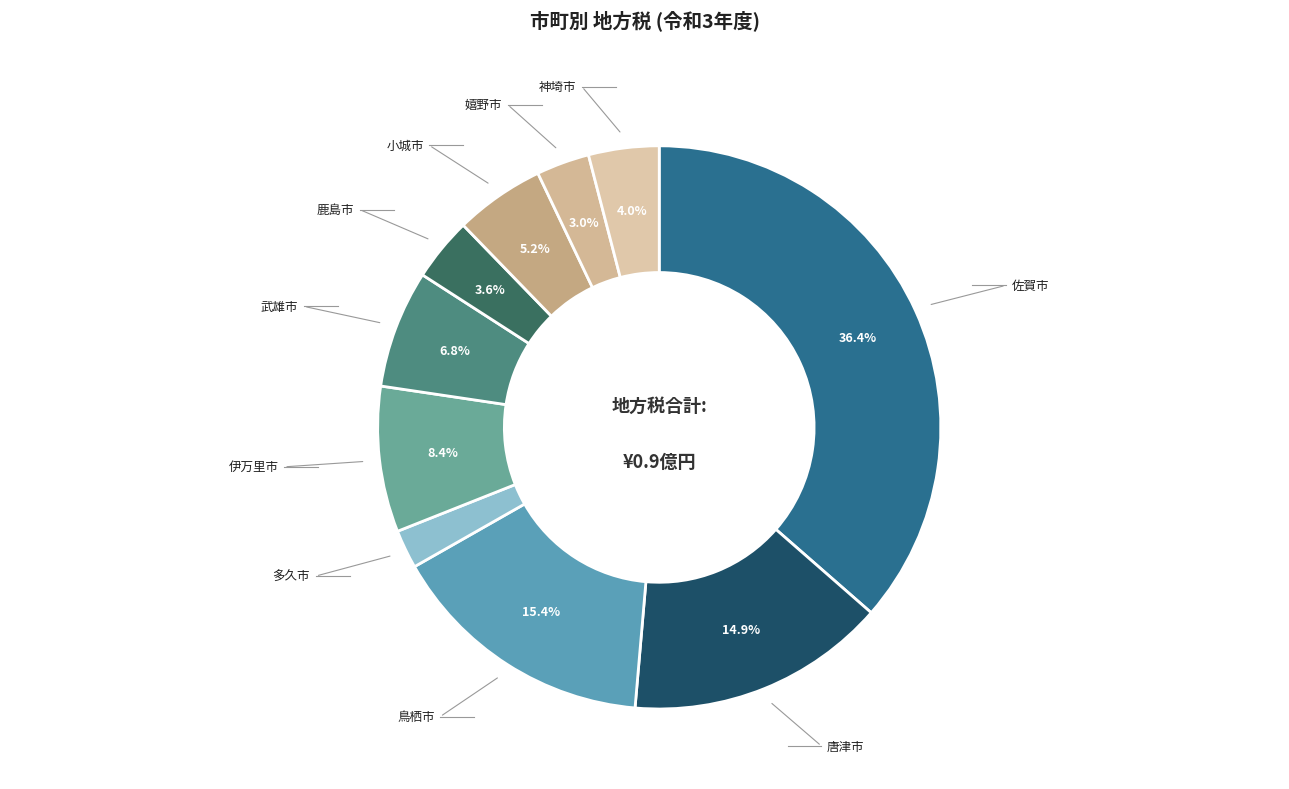

Rank the categories by value from highest to lowest.

佐賀市, 鳥栖市, 唐津市, 伊万里市, 武雄市, 小城市, 神埼市, 鹿島市, 嬉野市, 多久市